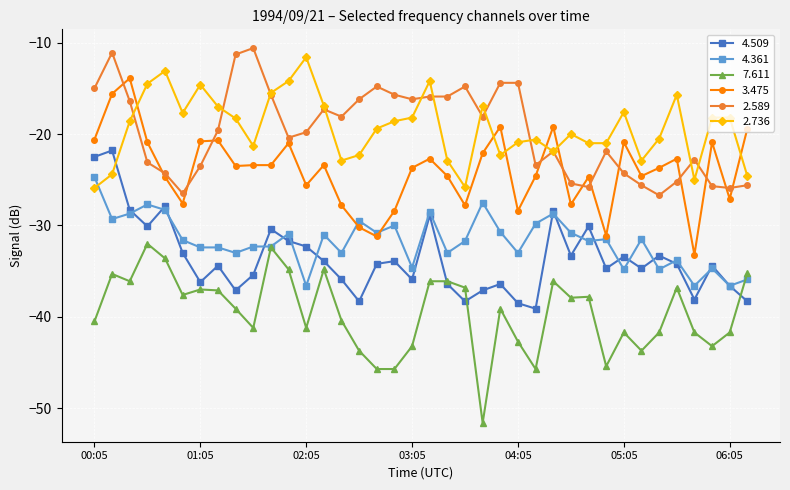

What is the lowest value of the 2.589 series?

-26.7